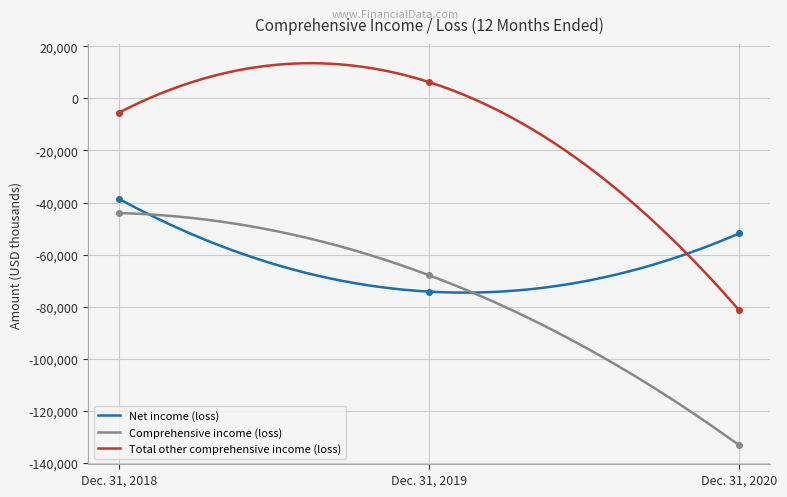

The value of Net income (loss) at Dec. 31, 2019 is -35862. True or false?

False